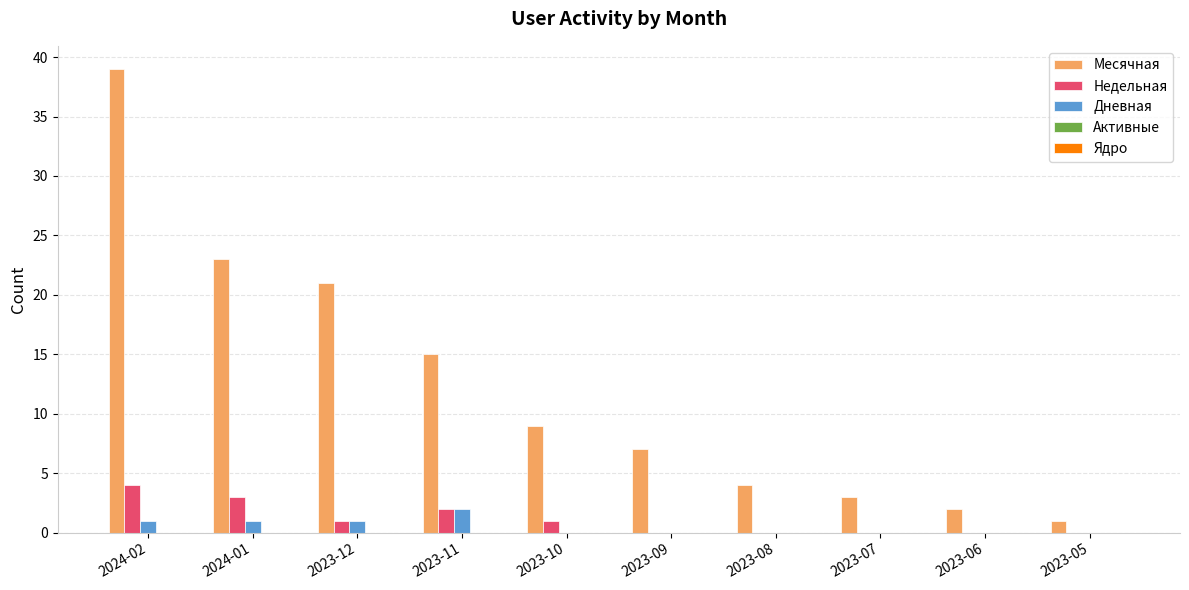

What is the maximum value for Недельная?

4